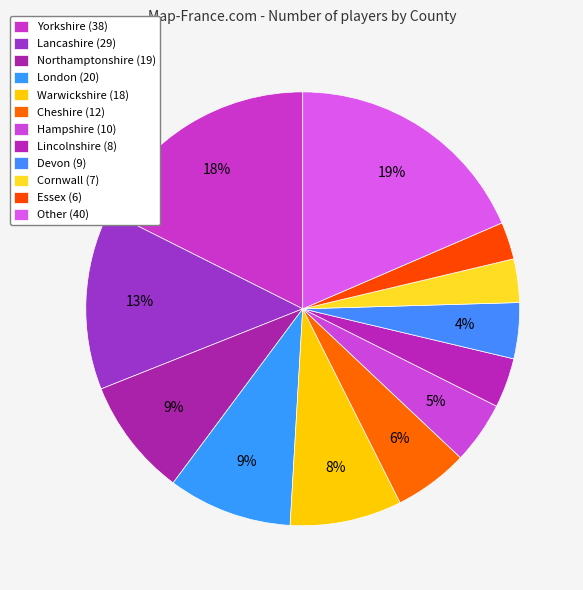

Count the number of slices in the pie.

12